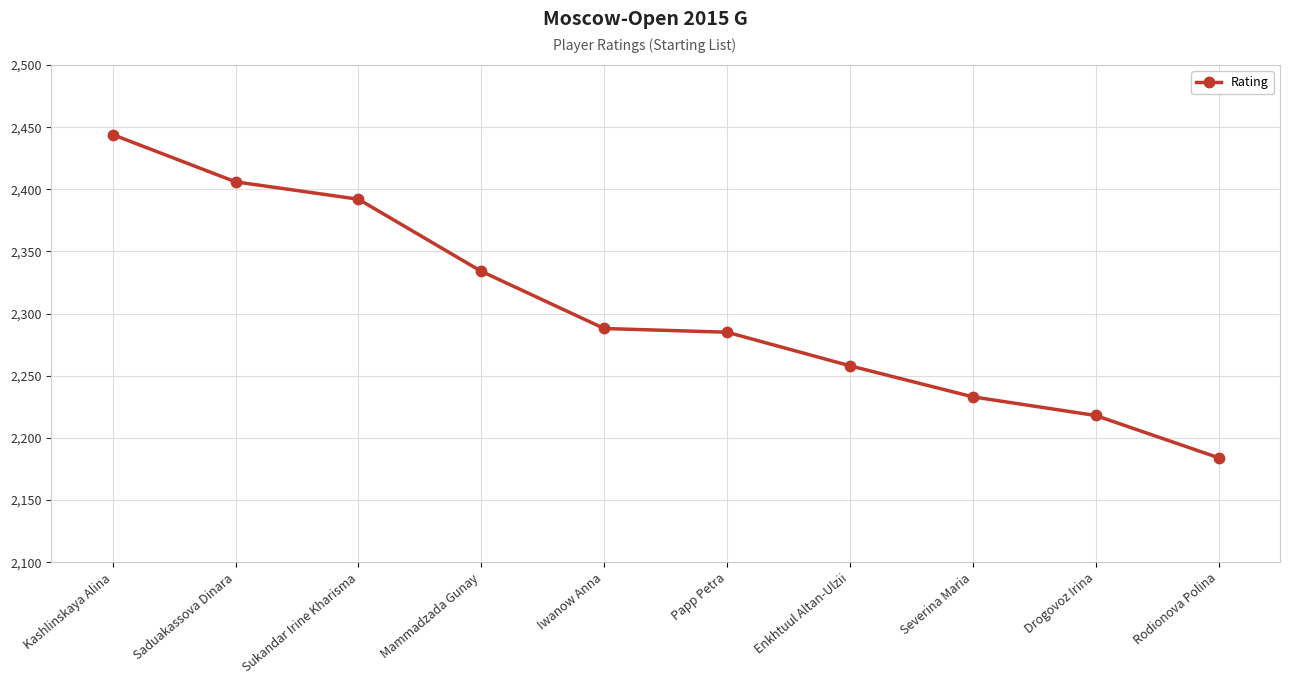

Count the number of data series in this chart.

1